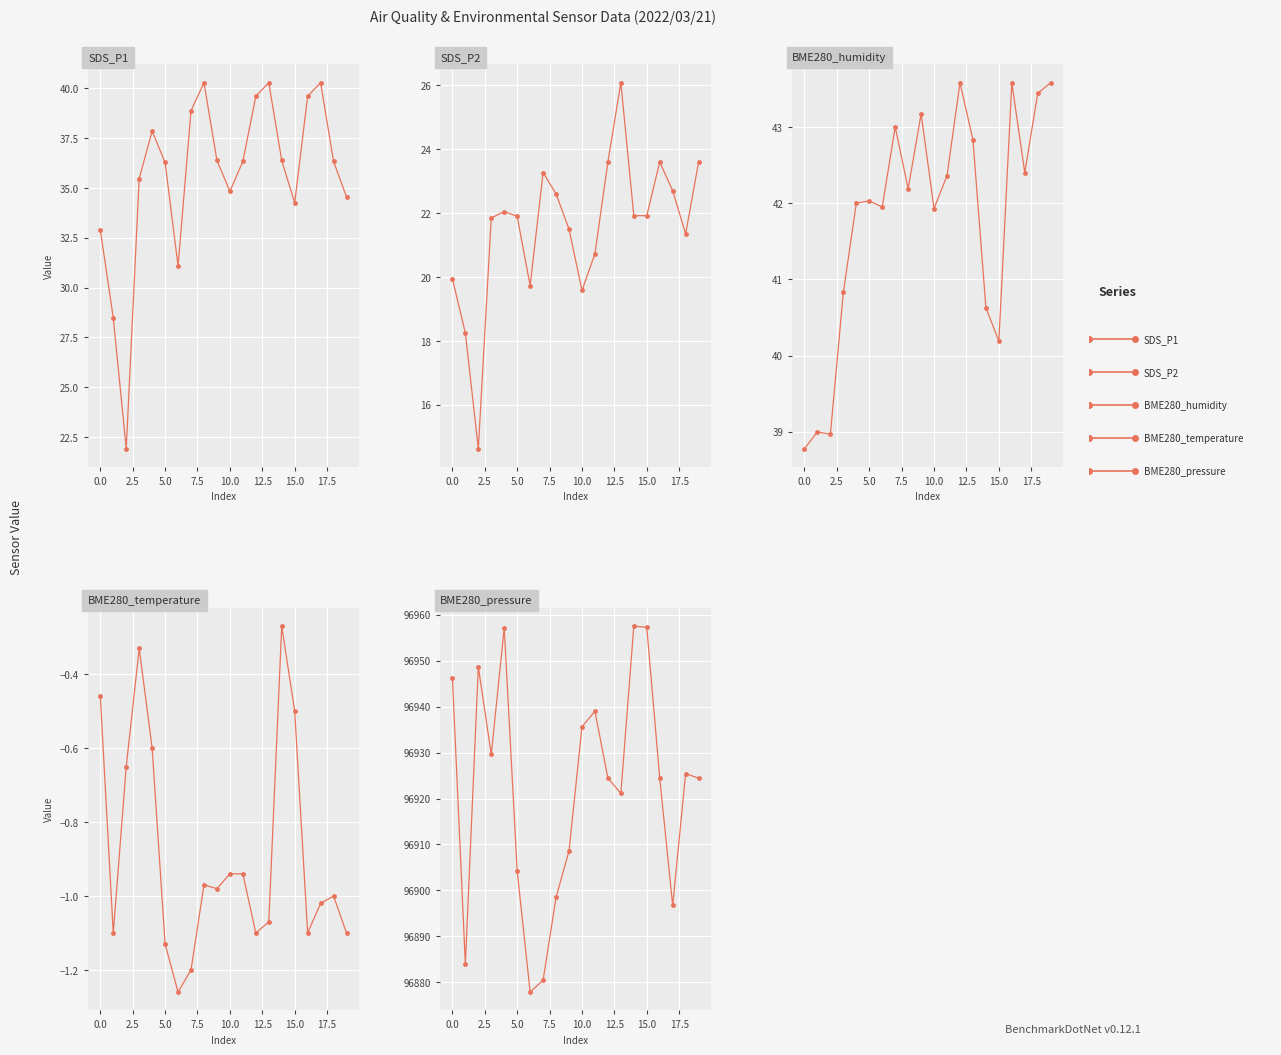

True or false: BME280_pressure and BME280_humidity intersect in this chart.

False